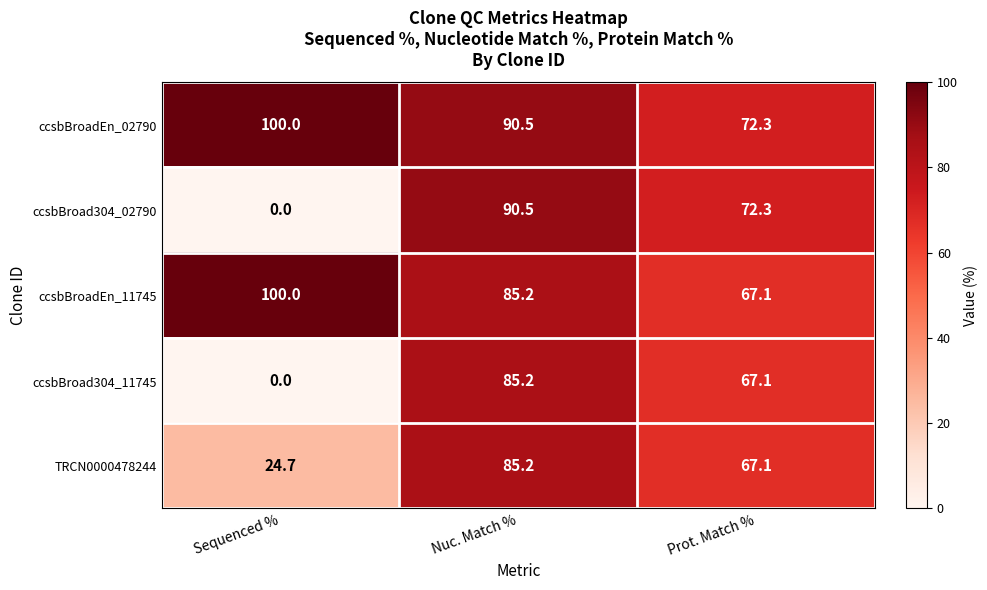

How many values in the ccsbBroad304_02790 series exceed 72?

2